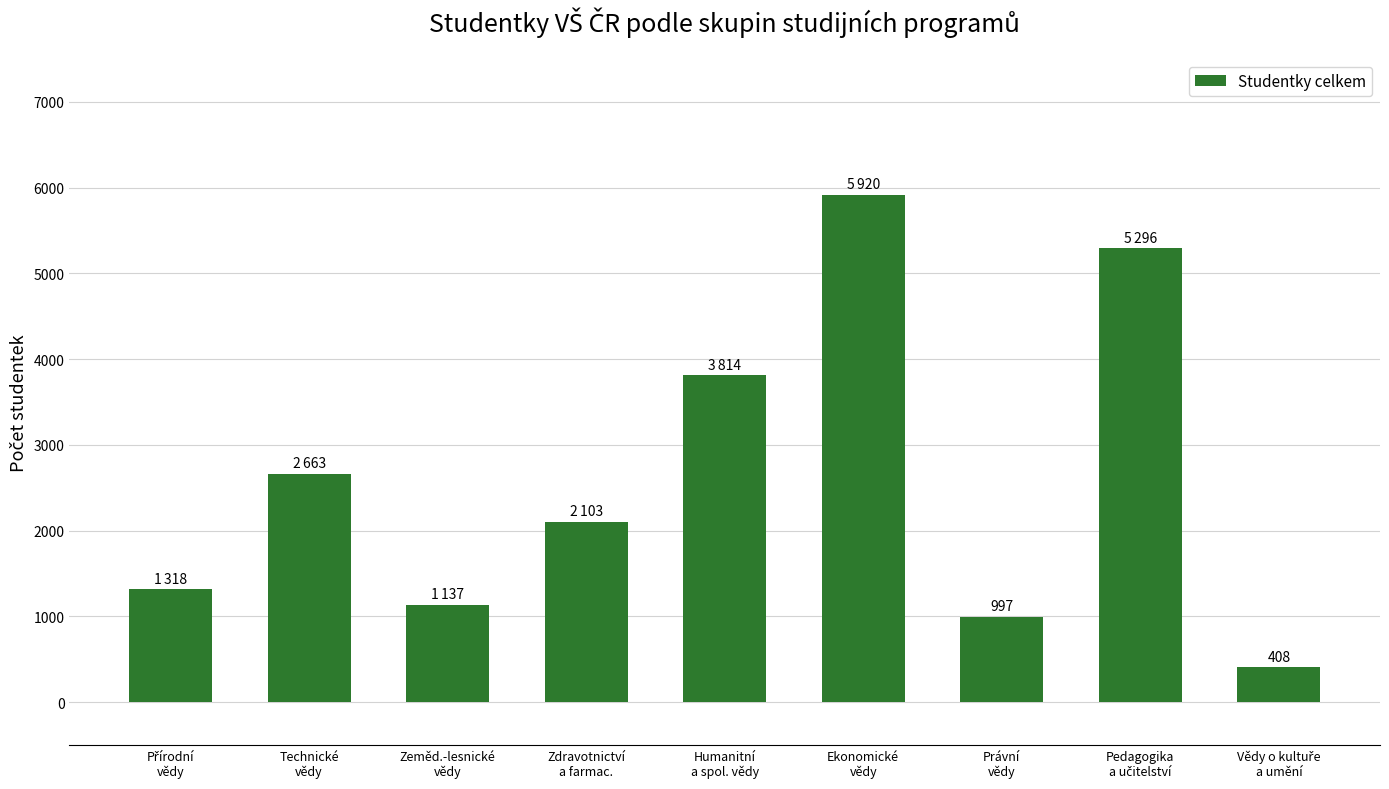

What is the maximum value shown in the chart?

5920